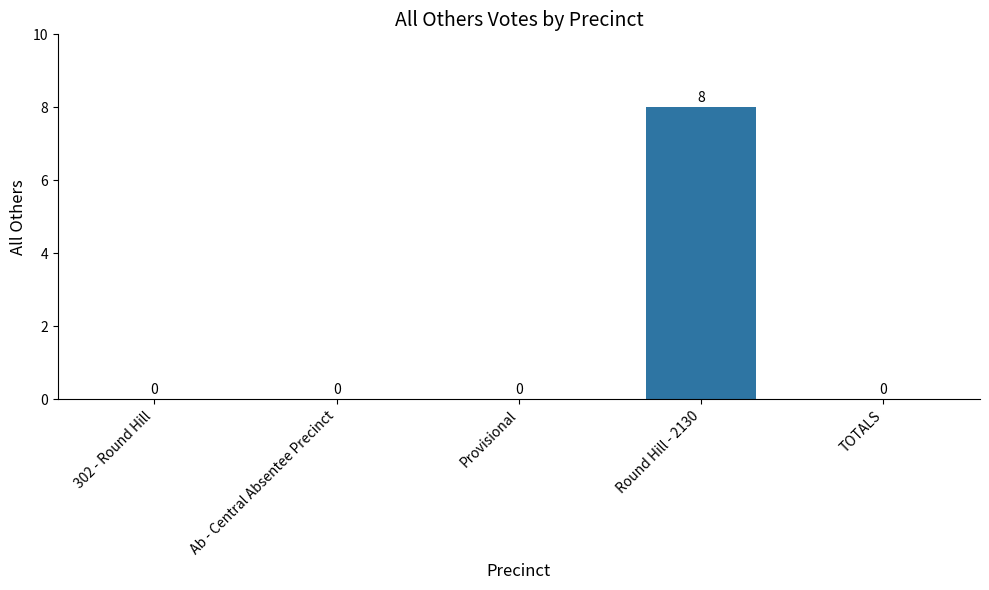

True or false: the data shows 0 at TOTALS.

True